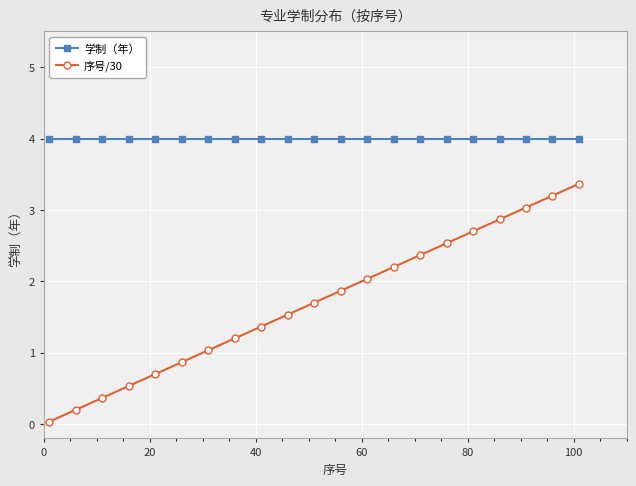

How many lines are shown in the chart?

2